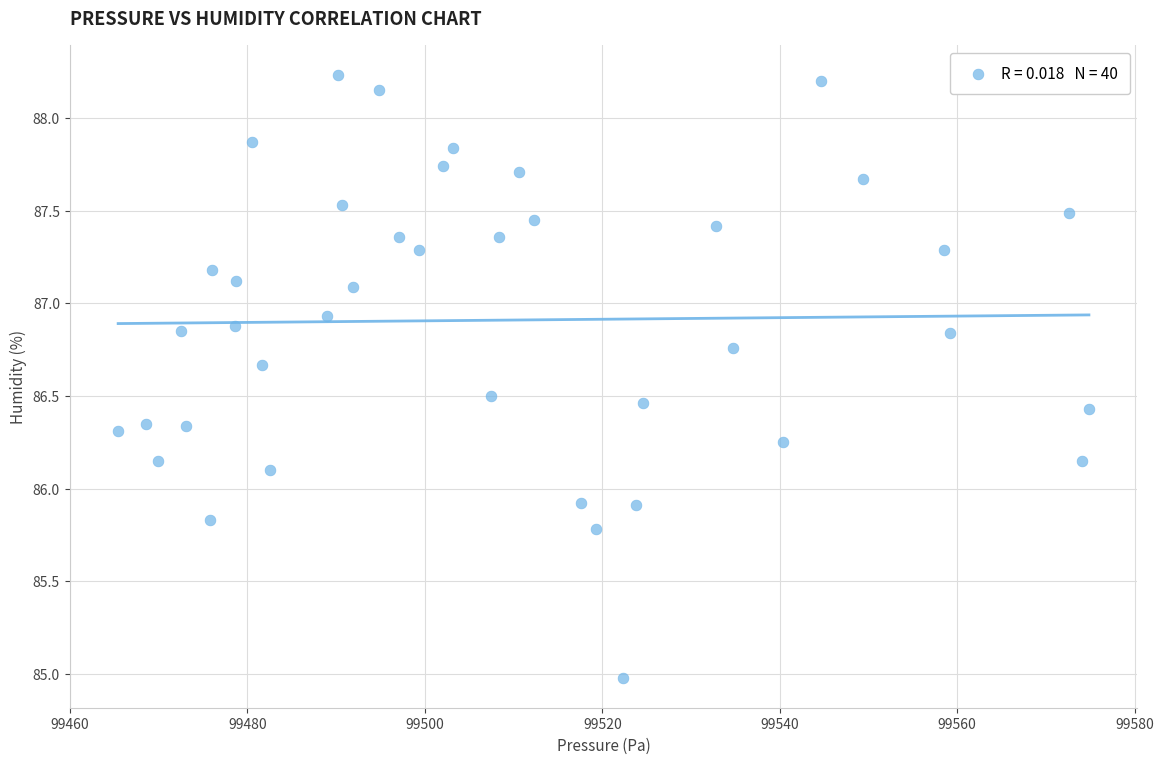

What is the range of X values (max minus min)?

109.4